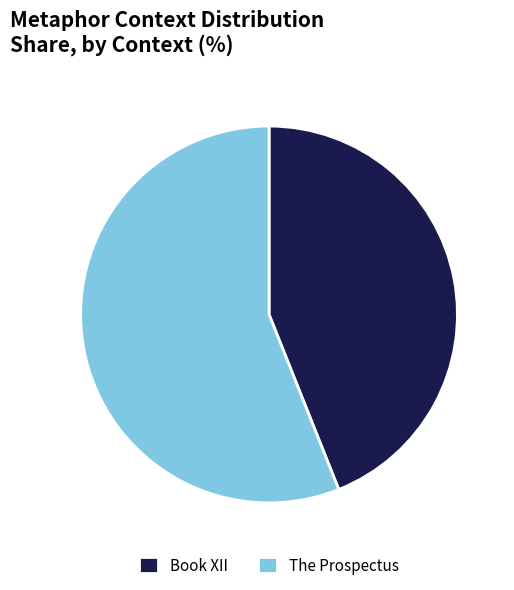

Rank the categories by value from lowest to highest.

Book XII, The Prospectus